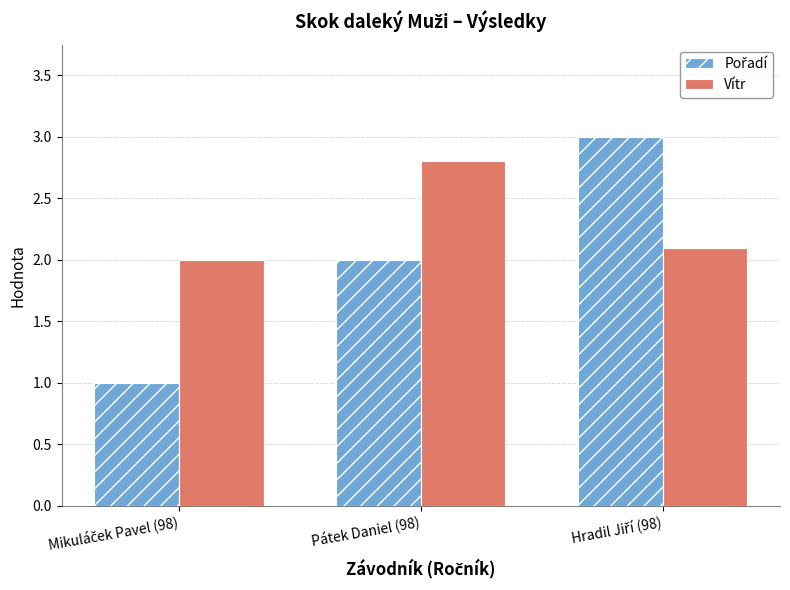

At which label does Vítr reach its peak?

Pátek Daniel (98)